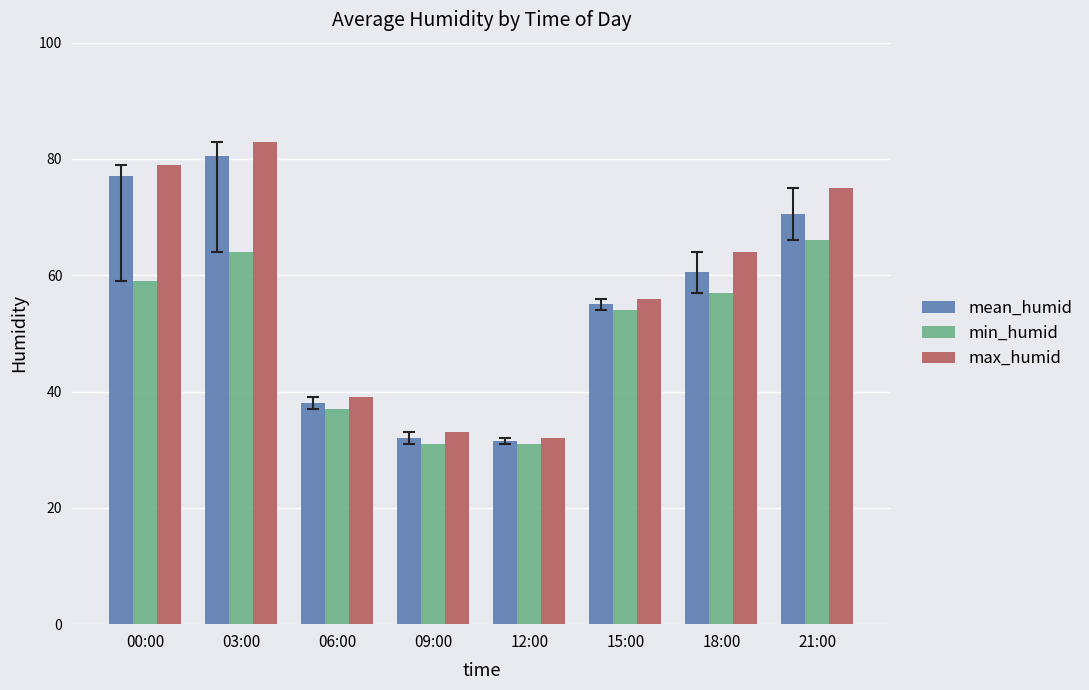

At which label does min_humid first exceed 57?

00:00